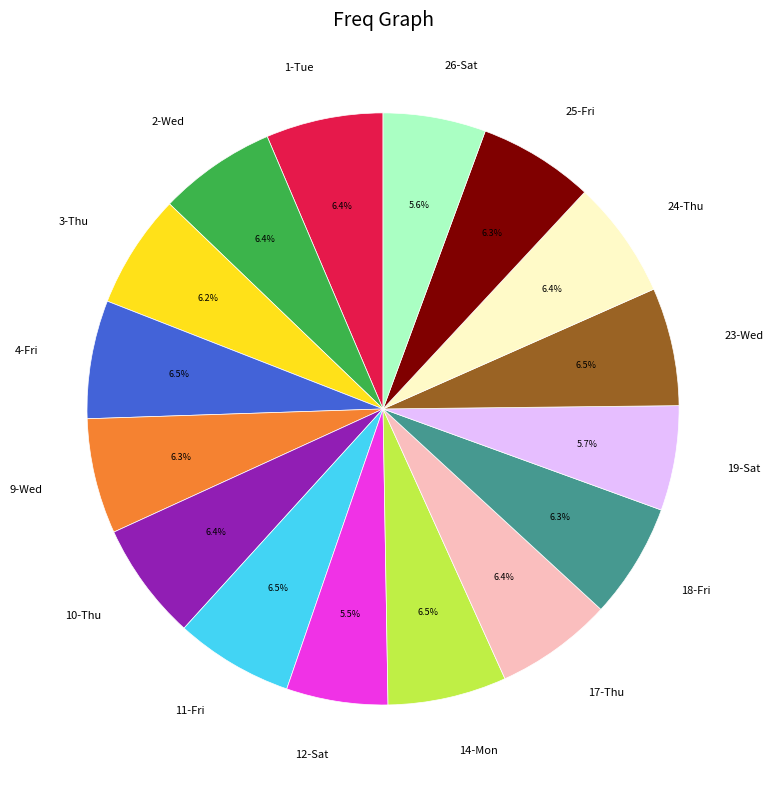

Is there a majority slice in this chart?

No